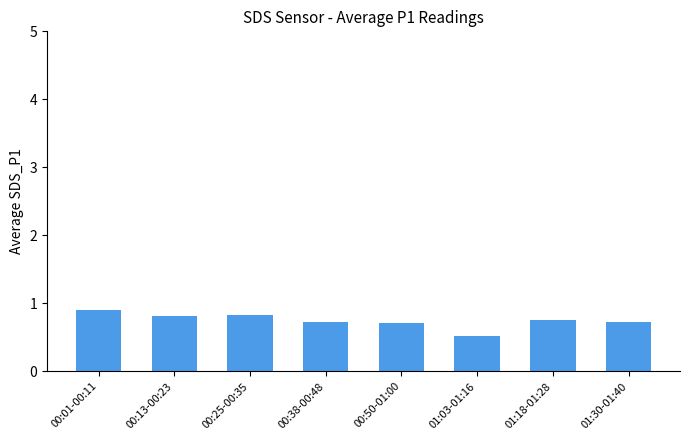

Which category has the highest value across all series?

00:01-00:11